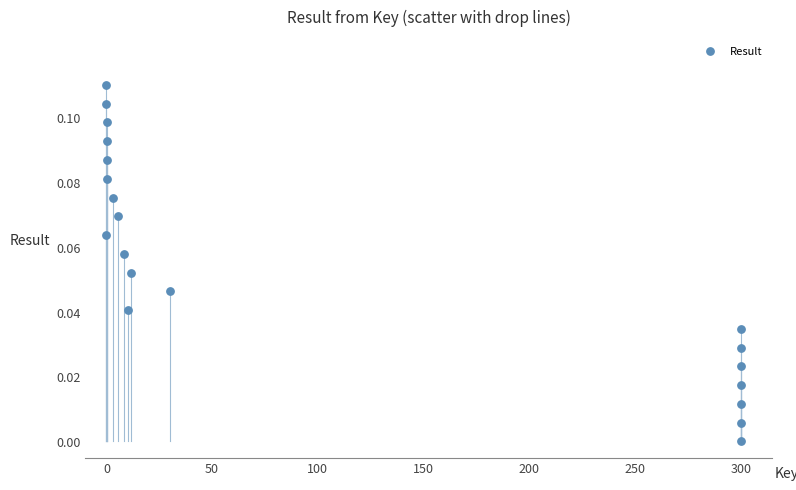

What is the range of X values (max minus min)?

300.0